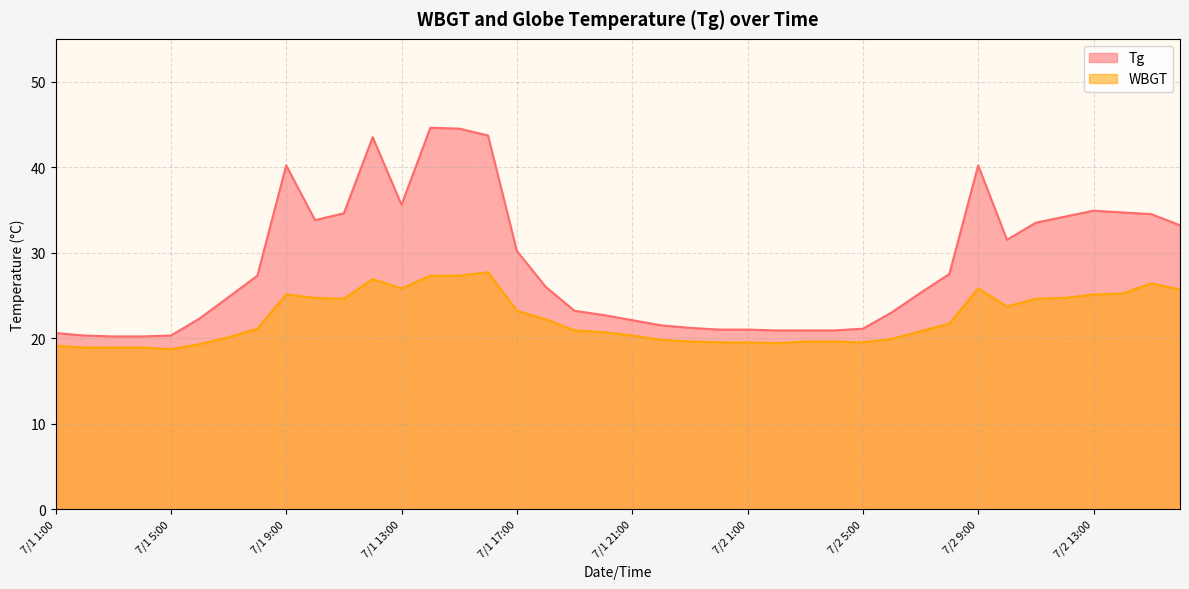

True or false: WBGT and Tg intersect in this chart.

False